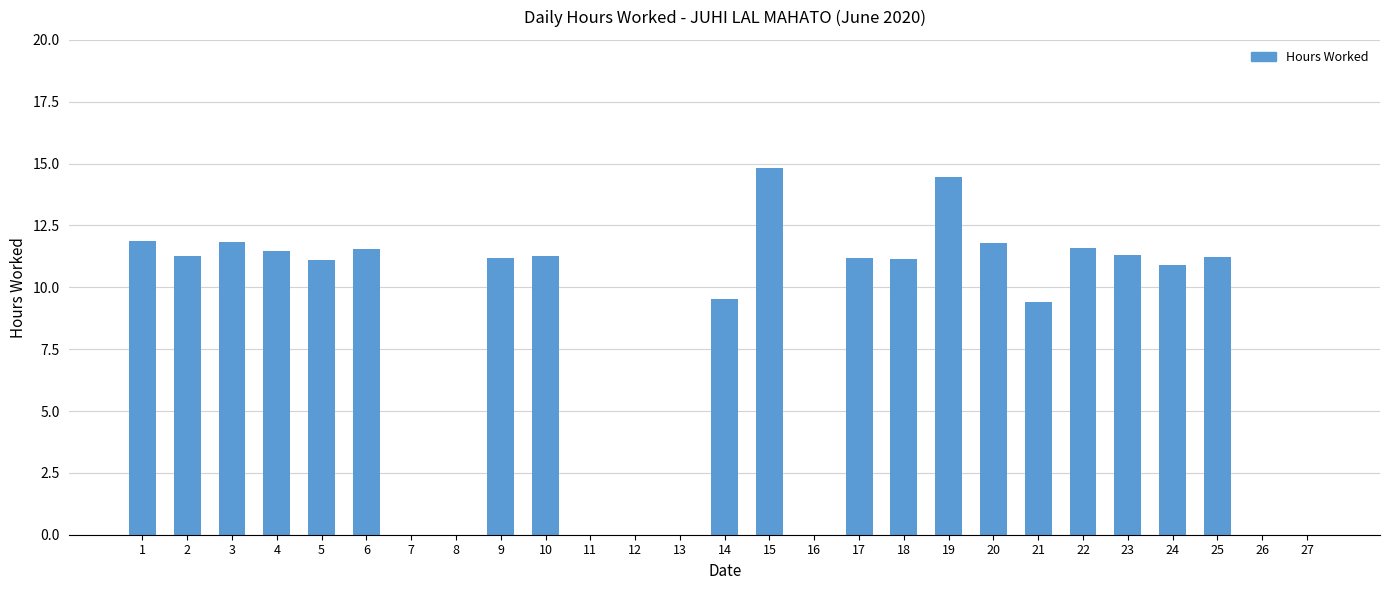

The value at 2 is 11.2. True or false?

True